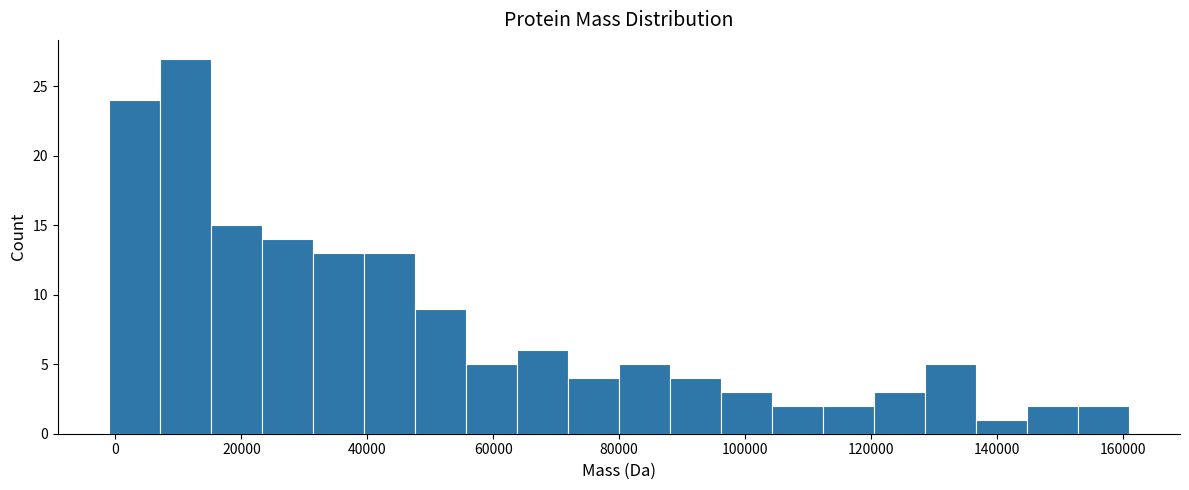

Which range on the x-axis has the tallest bar?

8000 to 16000